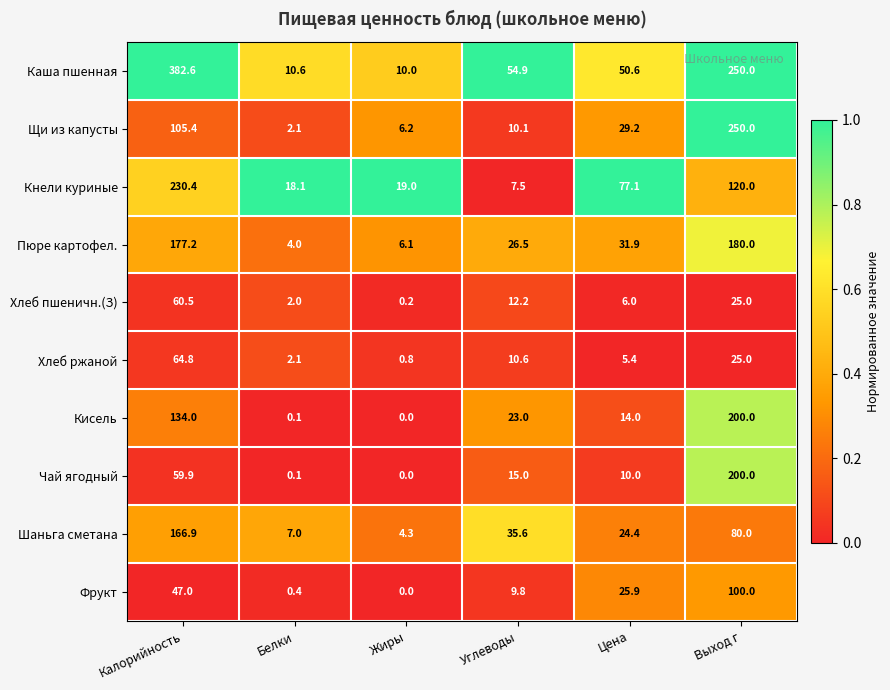

The value of Шаньга сметана at Жиры is 7.3. True or false?

False